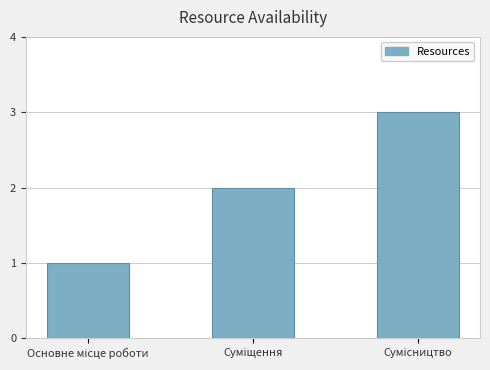

What is the maximum value shown in the chart?

3